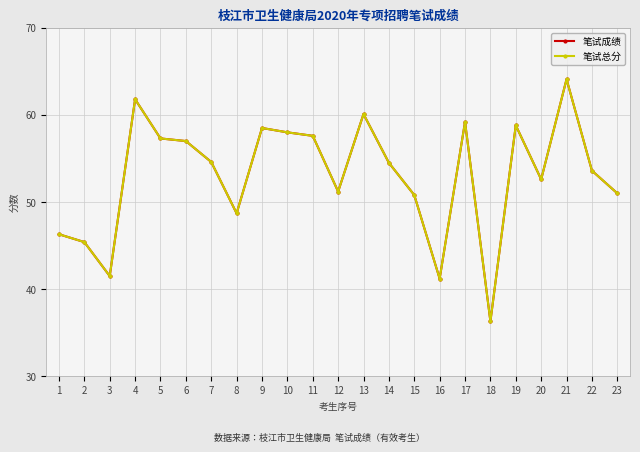

What is the difference between the maximum and minimum values in the 笔试总分 series?

27.8